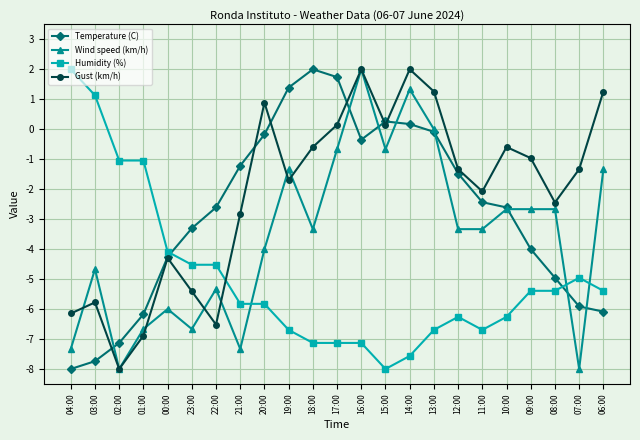

What is the difference between the Temperature (C) values at 06:00 and 23:00?

2.8